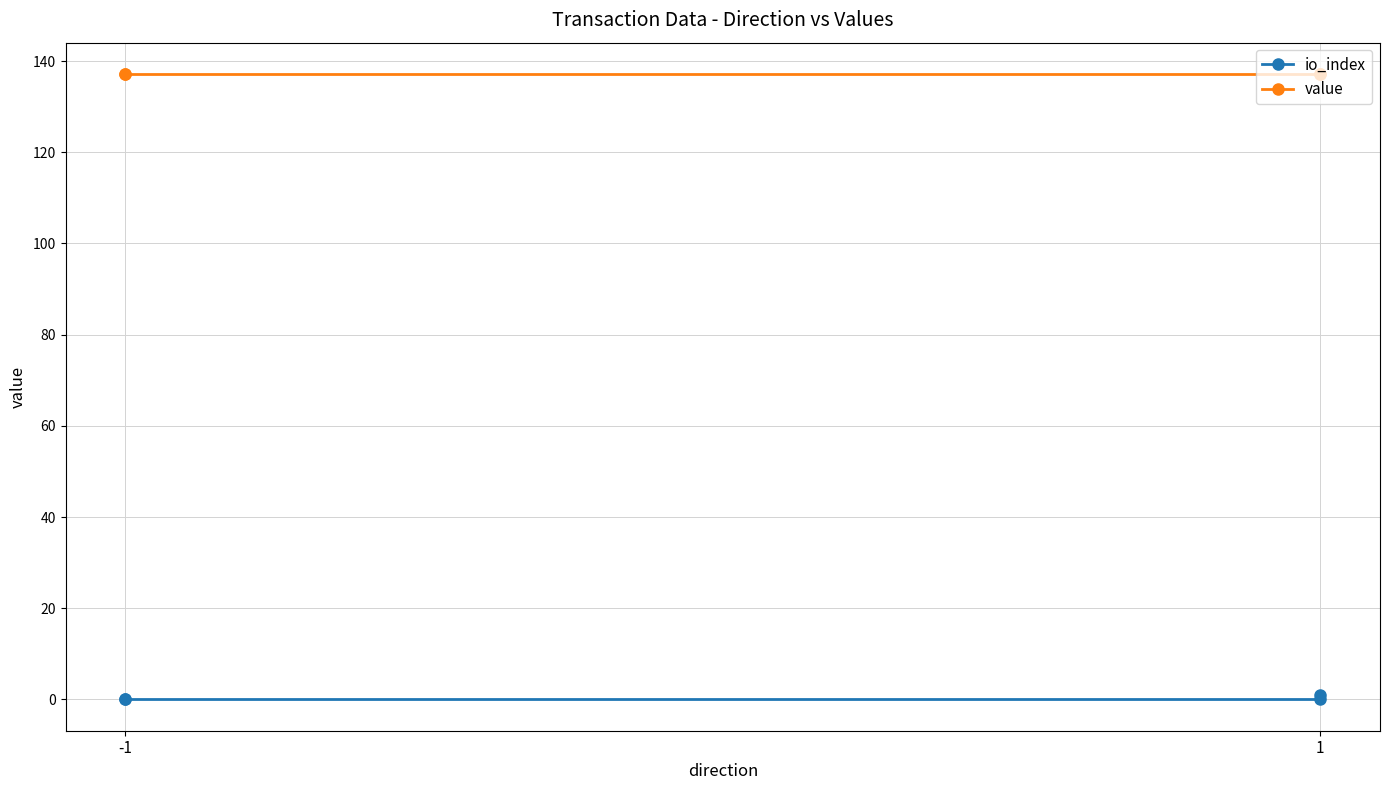

Which series has the largest total across all categories?

value